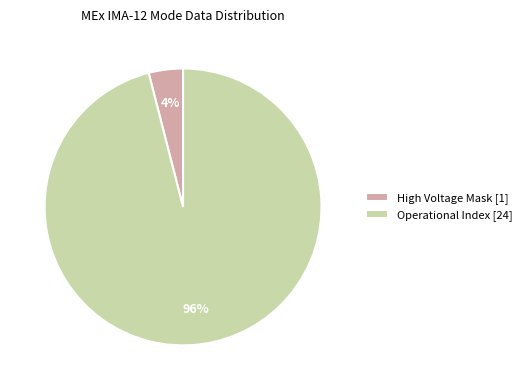

Is it true that Operational Index [24] is 87% of the pie?

False